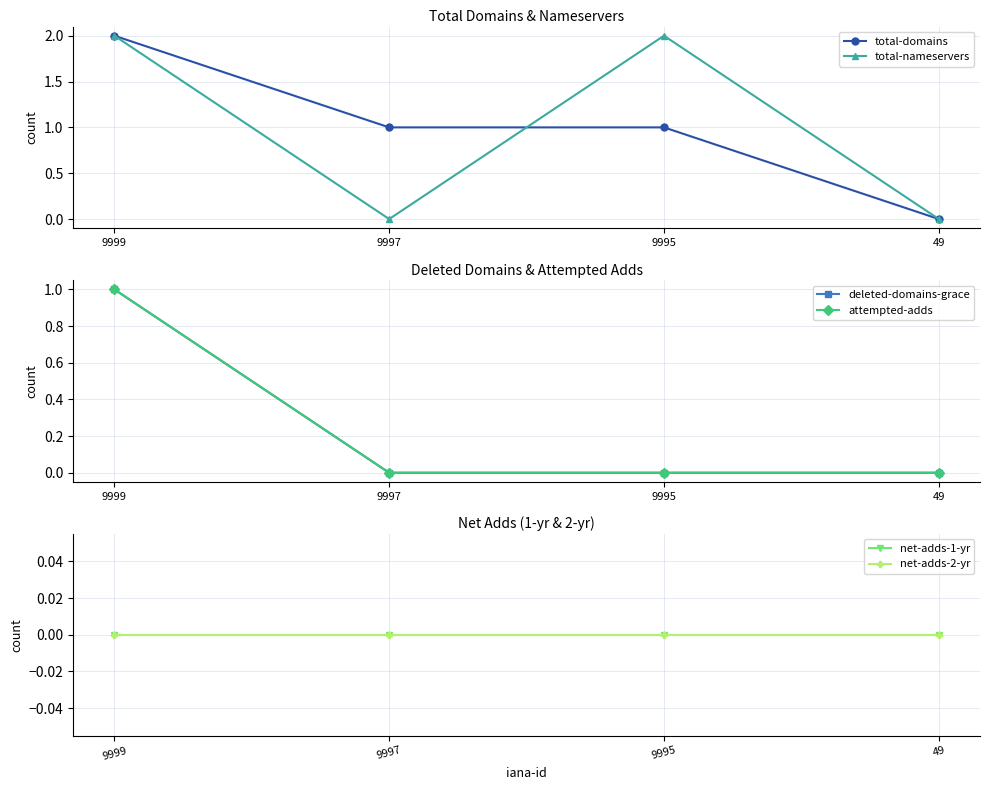

Reading right to left, extract all data points from this chart.

total-domains: 0	1	1	2
total-nameservers: 0	2	0	2
deleted-domains-grace: 0	0	0	1
attempted-adds: 0	0	0	1
net-adds-1-yr: 0	0	0	0
net-adds-2-yr: 0	0	0	0